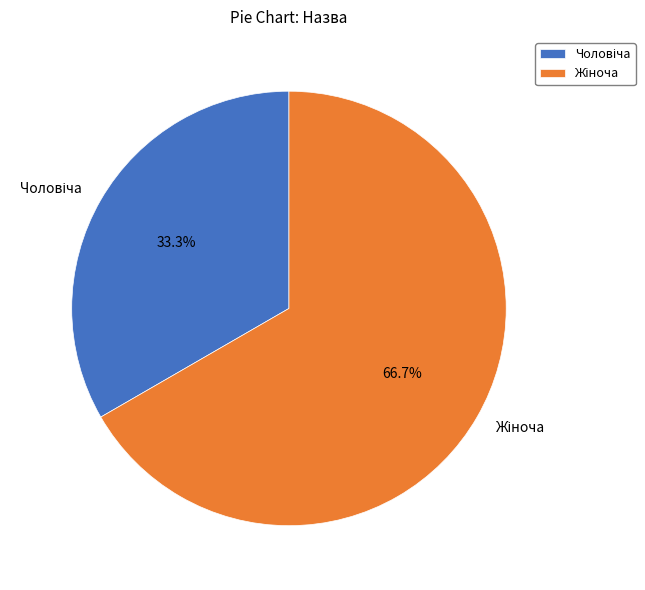

Is there any slice that represents more than half of the pie?

Yes